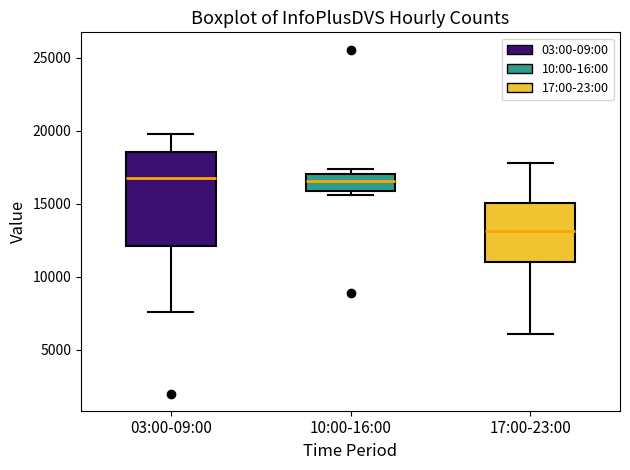

Which box is the tallest, from its lower edge to its upper edge?

03:00-09:00